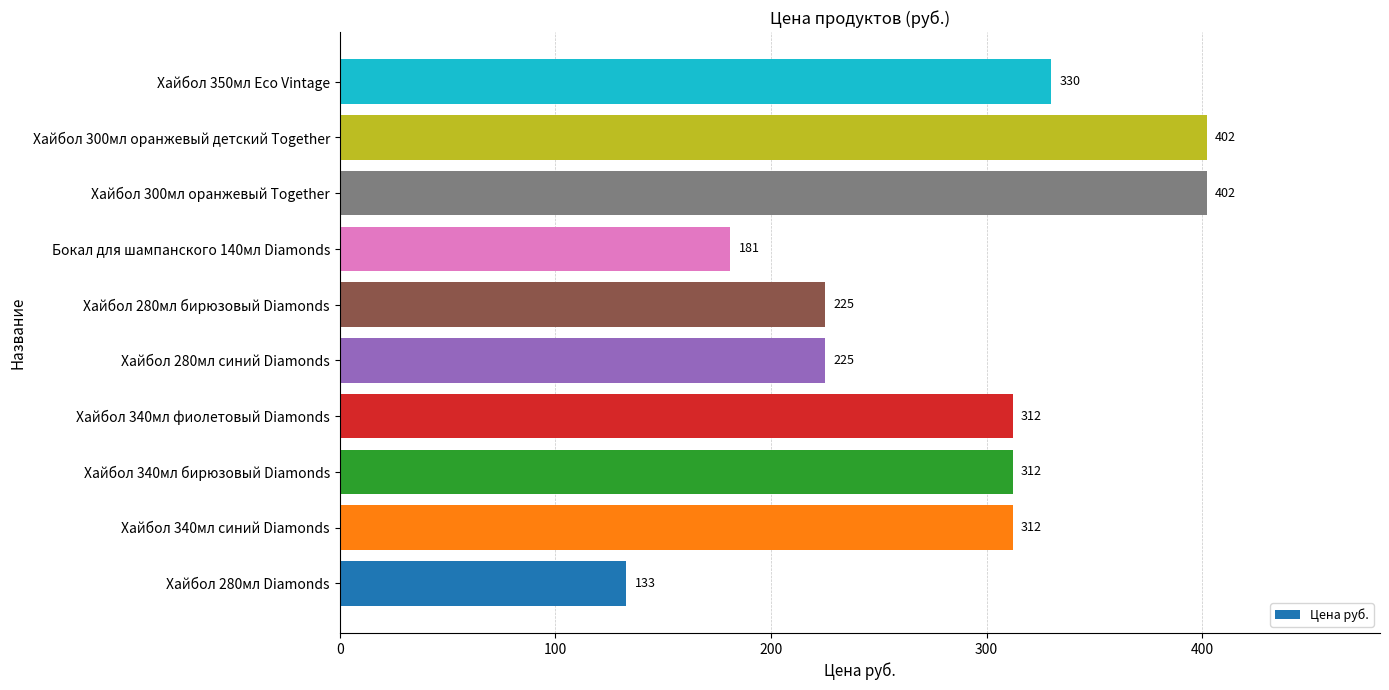

What is the smallest value displayed?

133